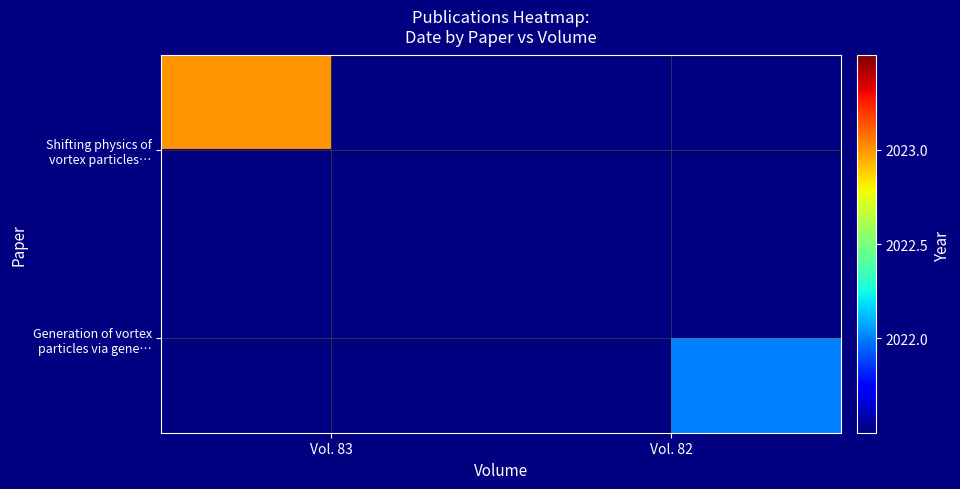

At which label does Shifting physics of vortex particles… reach its peak?

Vol. 83